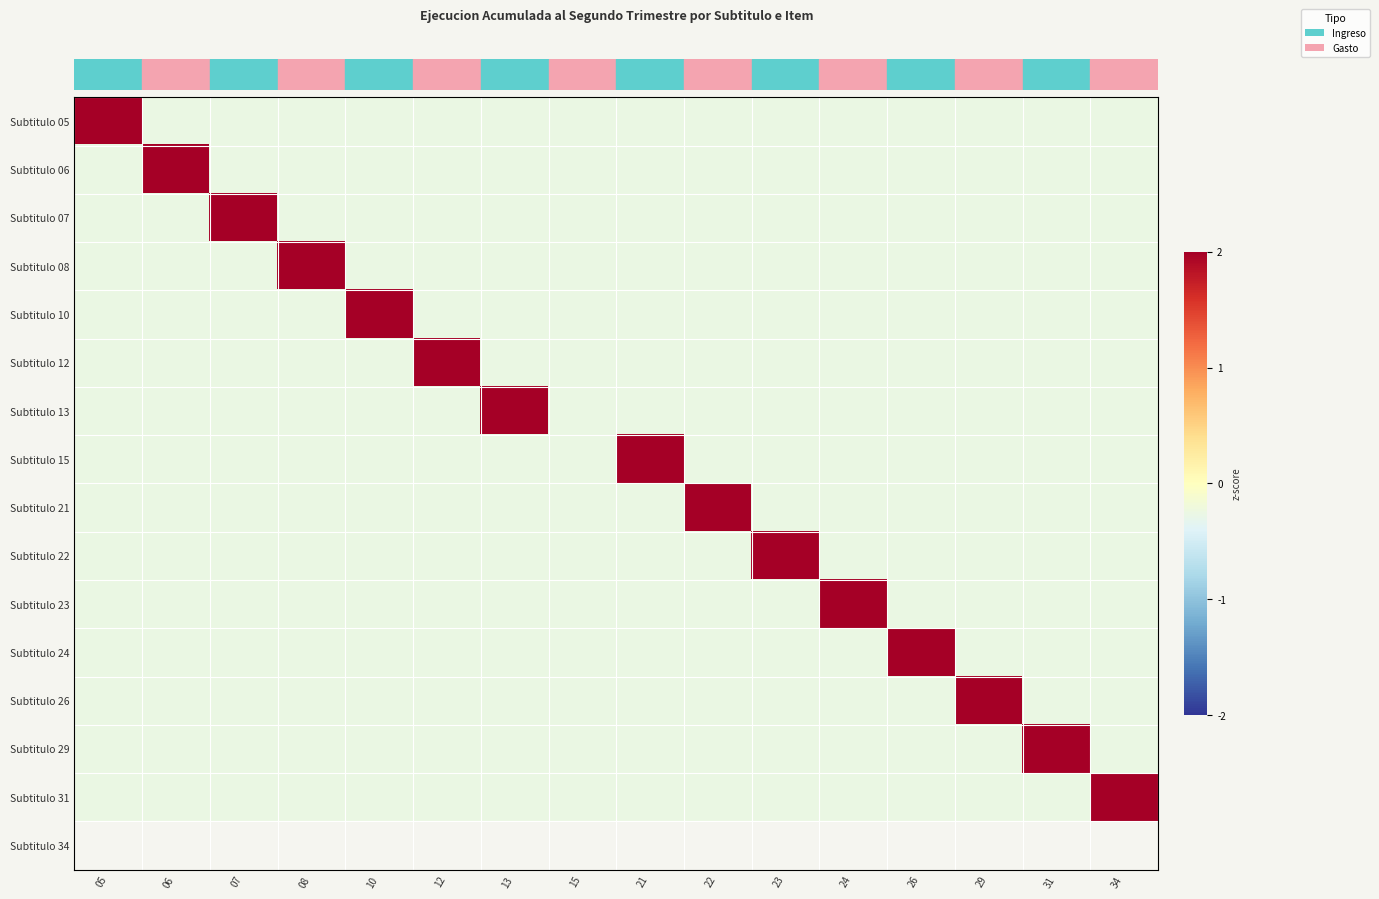

Which has a higher value, 22 or 29?

22